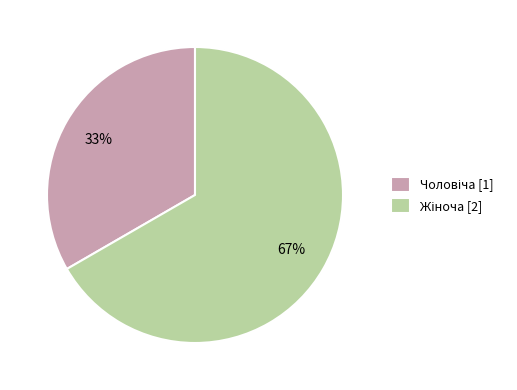

Is there any slice that represents more than half of the pie?

Yes